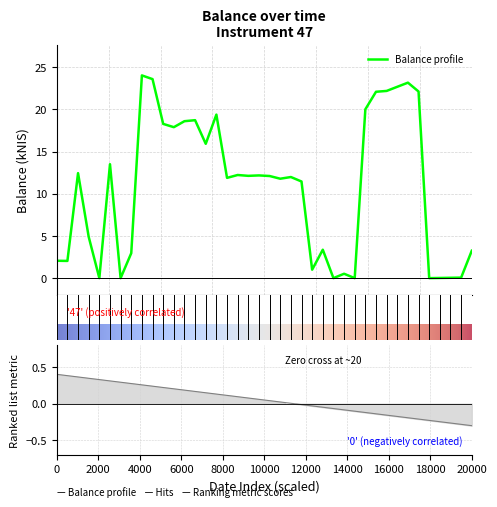

What is the maximum value shown in the chart?

24.0